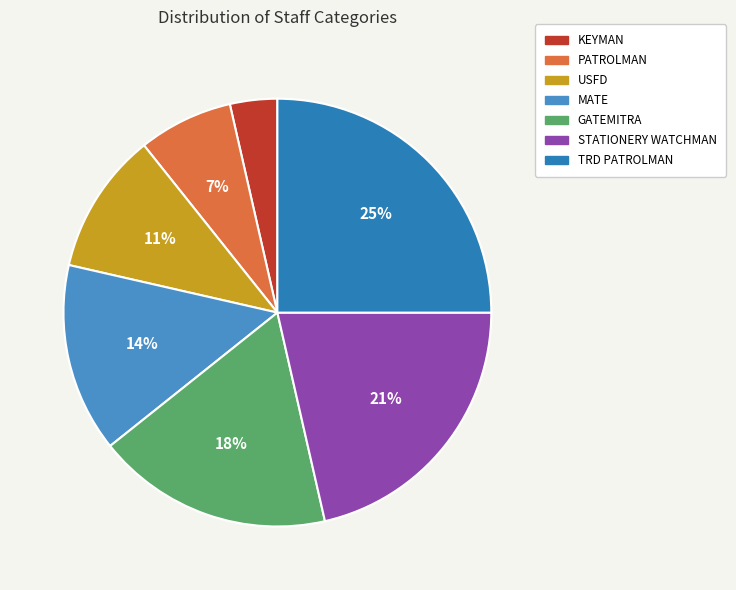

Which slice is the smallest?

KEYMAN